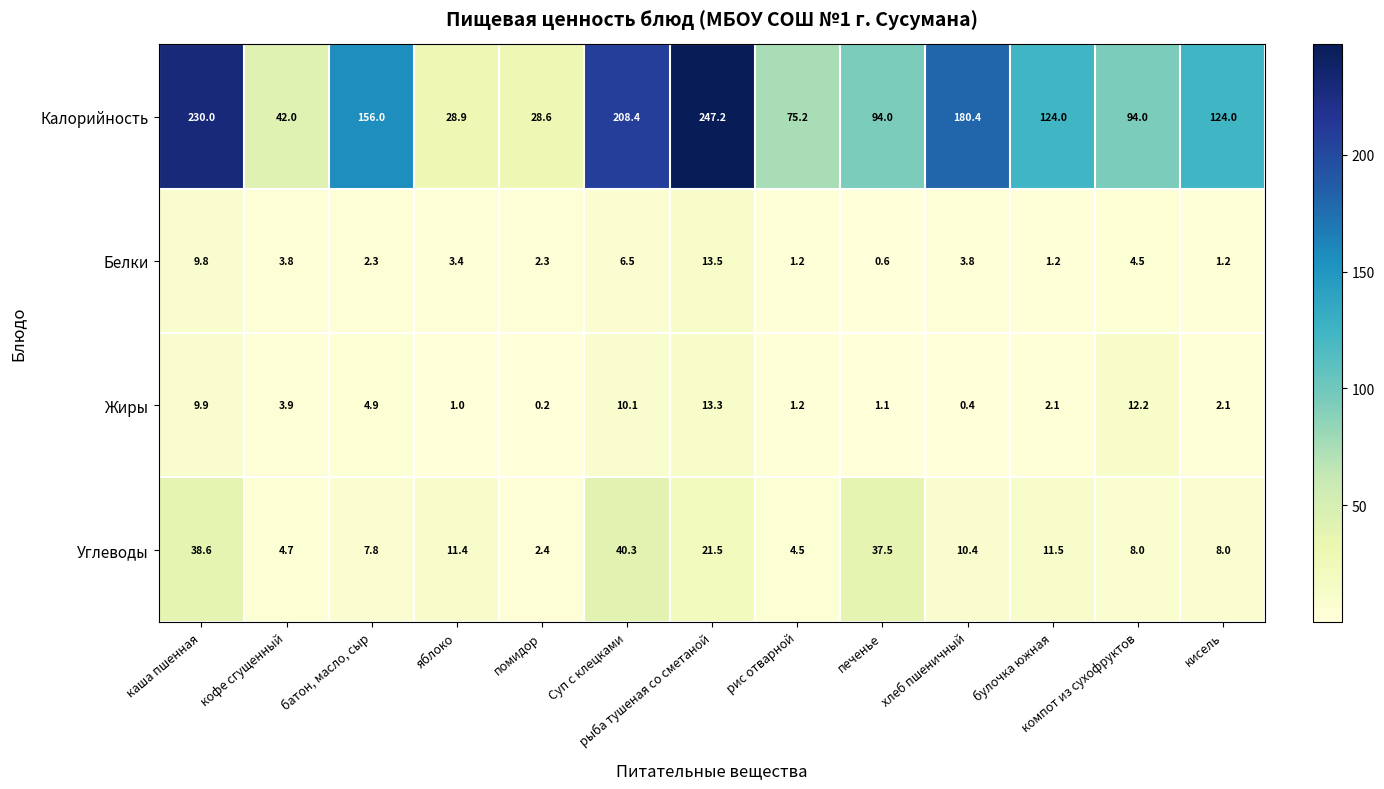

Which series changed the most between яблоко and компот из сухофруктов?

Калорийность